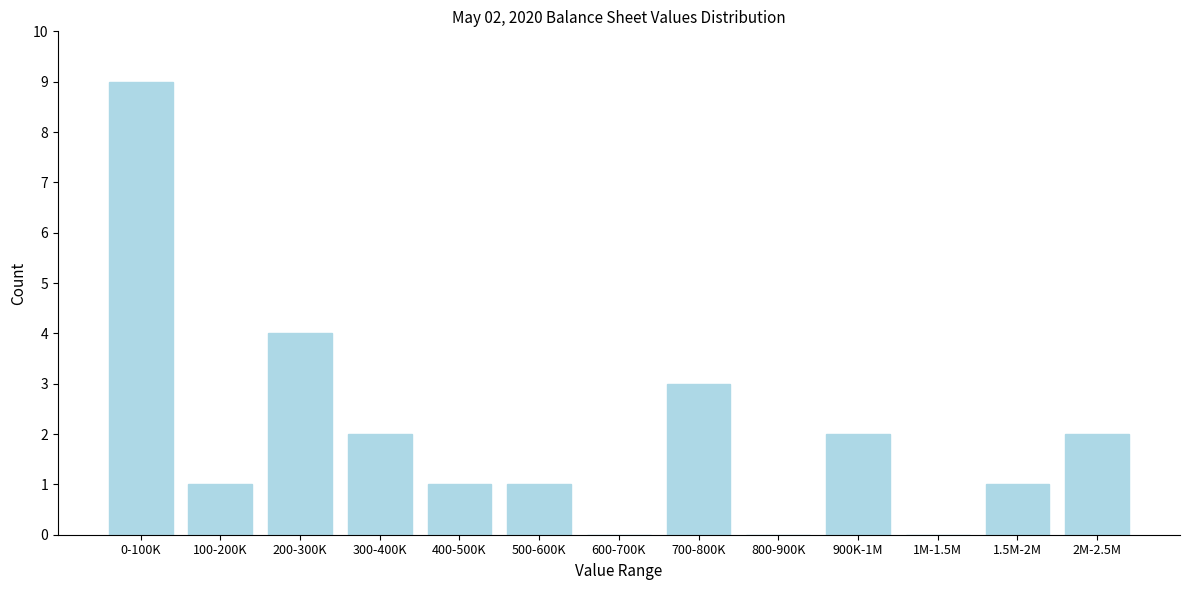

Reading left to right, extract all data points from this chart.

0-100K=9	100-200K=1	200-300K=4	300-400K=2	400-500K=1	500-600K=1	600-700K=0	700-800K=3	800-900K=0	900K-1M=2	1M-1.5M=0	1.5M-2M=1	2M-2.5M=2